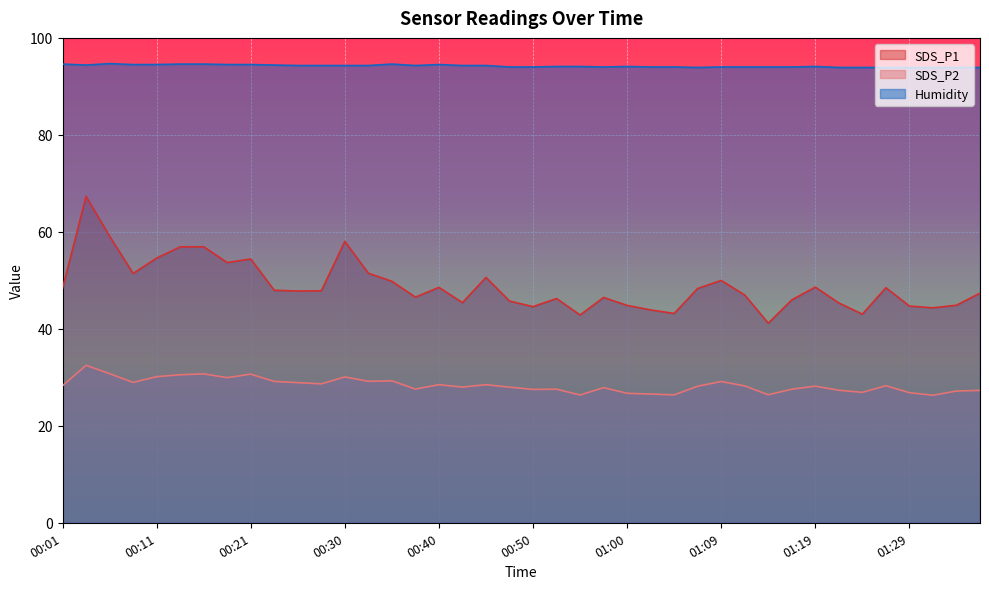

What is the label of the 33rd point from the left?

01:19